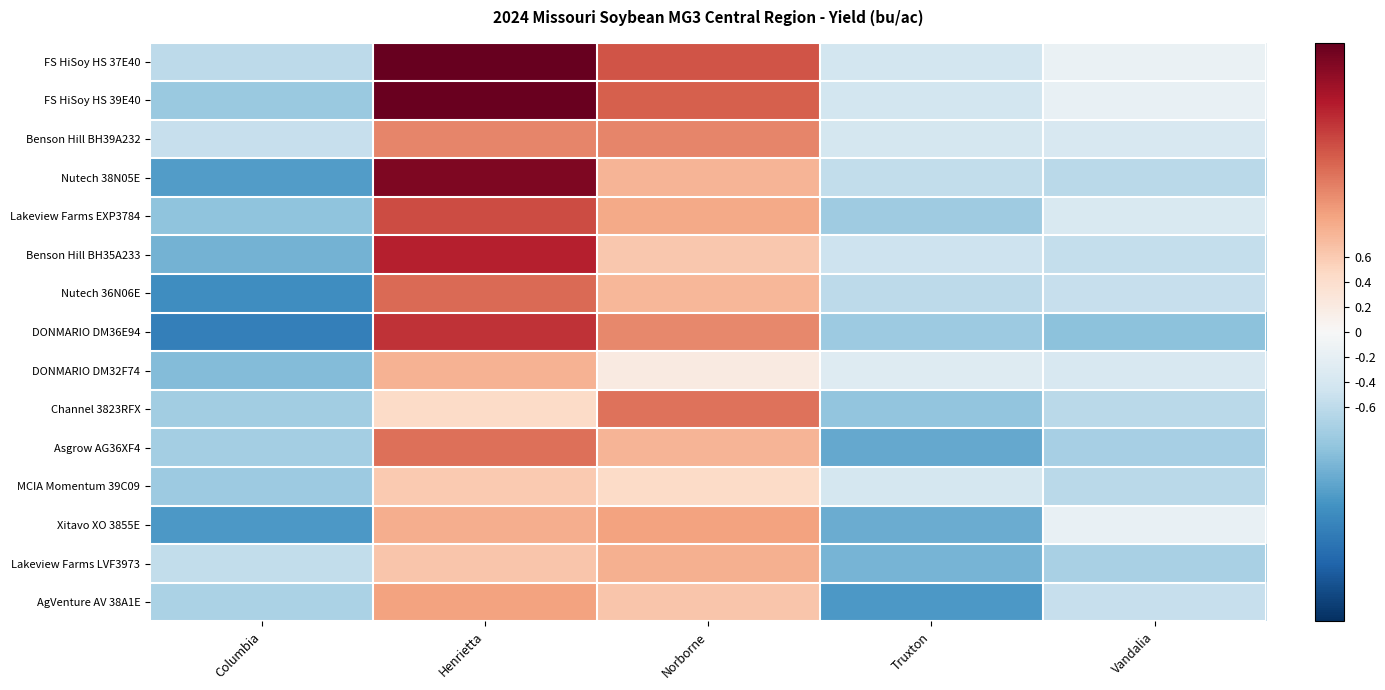

How many series are shown in this chart?

15